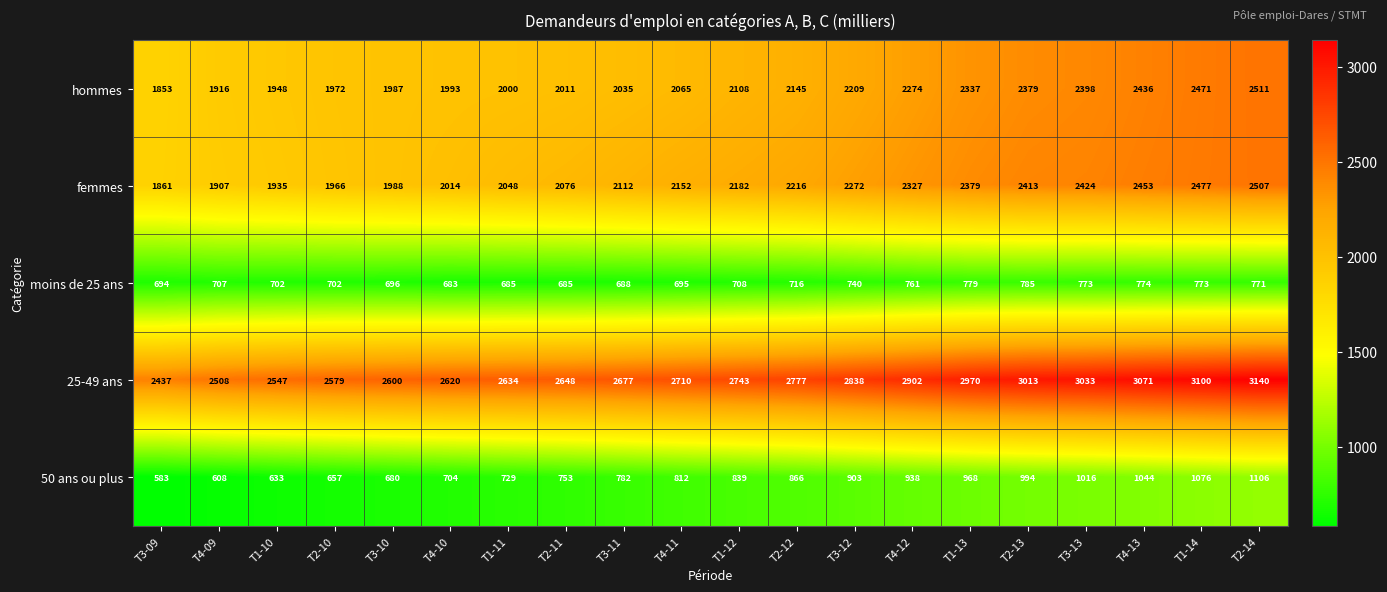

At which label is femmes closest to 2184?

T1-12